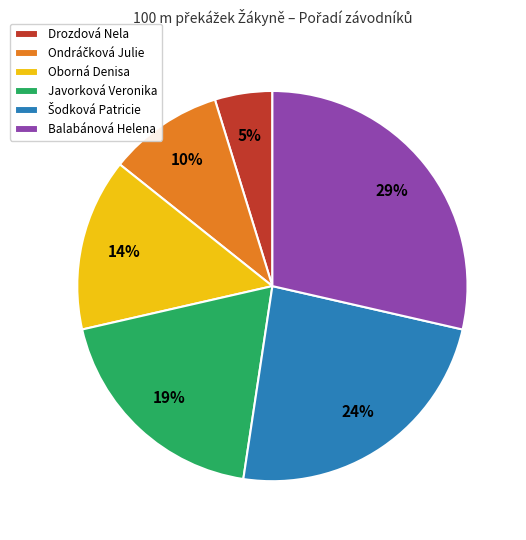

Which category has the smallest portion of the pie?

Drozdová Nela